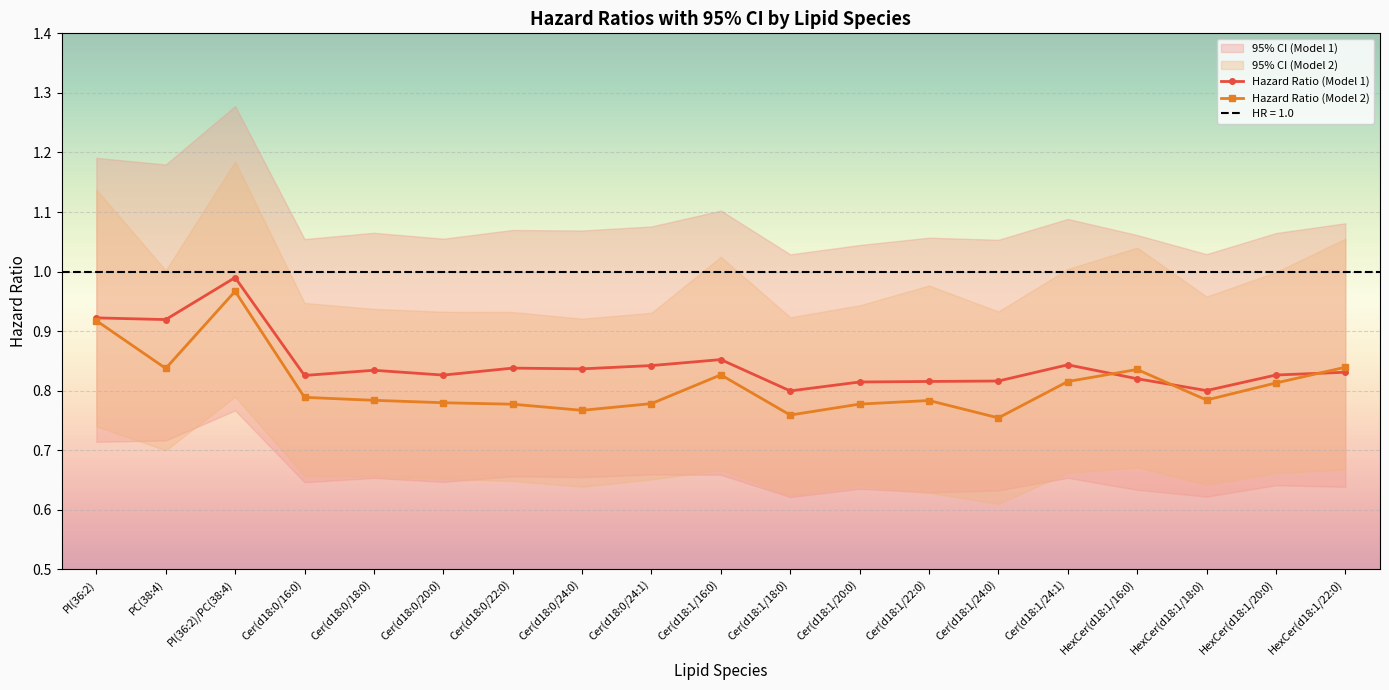

At how many categories does at least one series exceed 0?

19